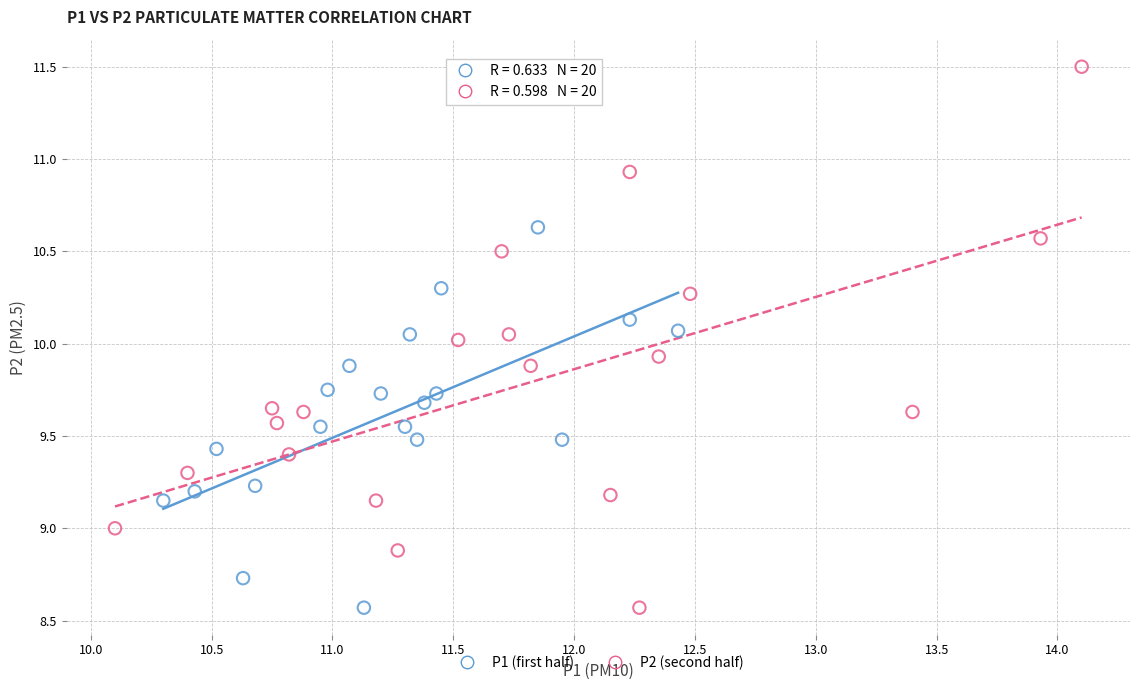

Which series has the largest Y range (max minus min)?

P2 (second half)